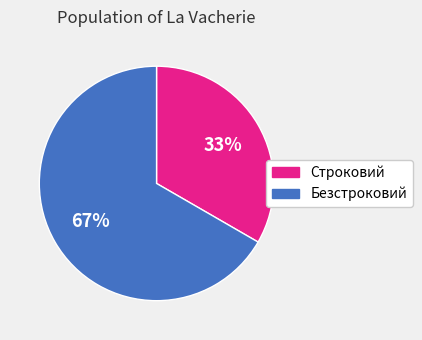

Approximately how many times larger is the value at Строковий compared to Безстроковий?

0.5